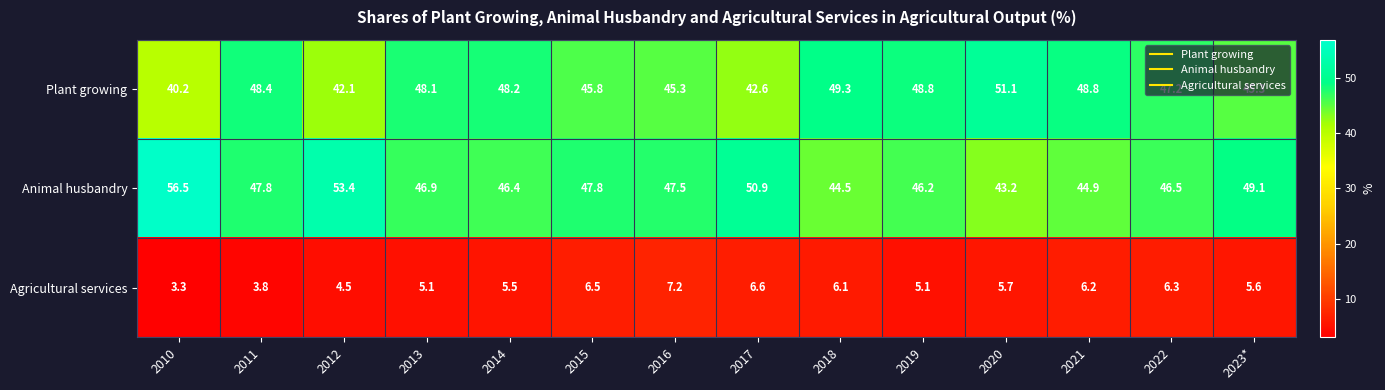

At how many categories does at least one series exceed 3?

14